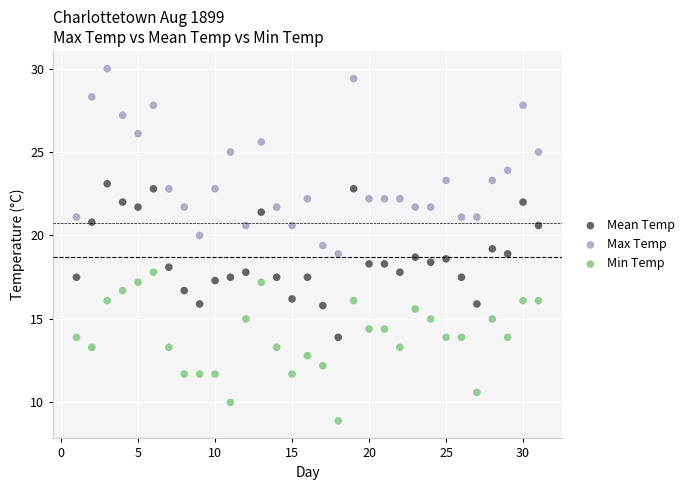

What are all the series names shown in the legend?

Mean Temp, Max Temp, Min Temp